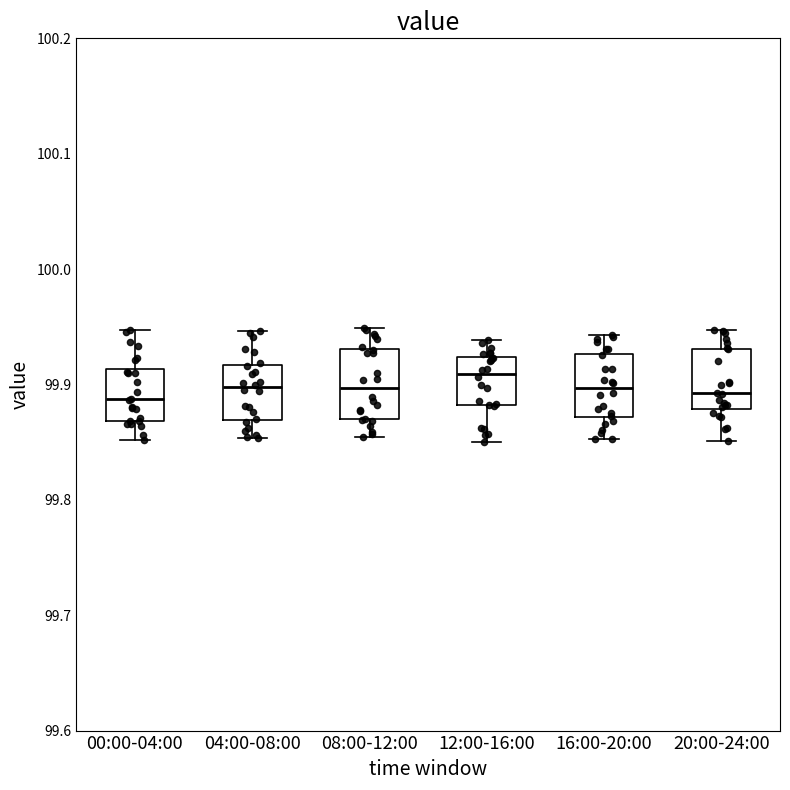

Reading left to right, read every box against the y-axis: the position of its median line, the range the box covers, and the ends of its whiskers. The values are not printed on the chart, so give them approximately, as read against the axis.

00:00-04:00: median 99.89, box 99.87 to 99.91, whiskers 99.85 to 99.95
04:00-08:00: median 99.90, box 99.87 to 99.92, whiskers 99.85 to 99.95
08:00-12:00: median 99.90, box 99.87 to 99.93, whiskers 99.85 to 99.95
12:00-16:00: median 99.91, box 99.88 to 99.92, whiskers 99.85 to 99.94
16:00-20:00: median 99.90, box 99.87 to 99.93, whiskers 99.85 to 99.94
20:00-24:00: median 99.89, box 99.88 to 99.93, whiskers 99.85 to 99.95